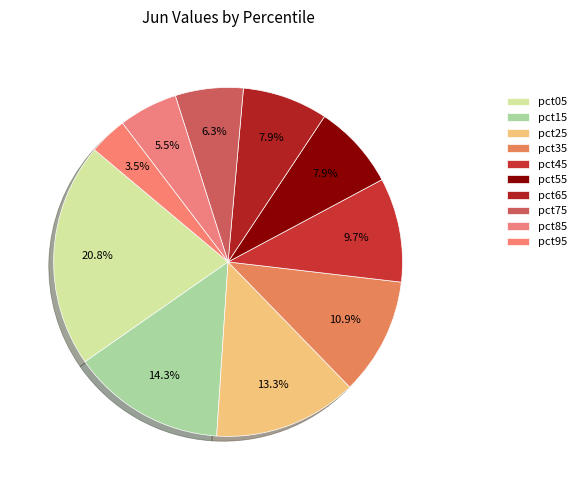

Combined, what portion of the pie is pct85 and pct05?

26.3%